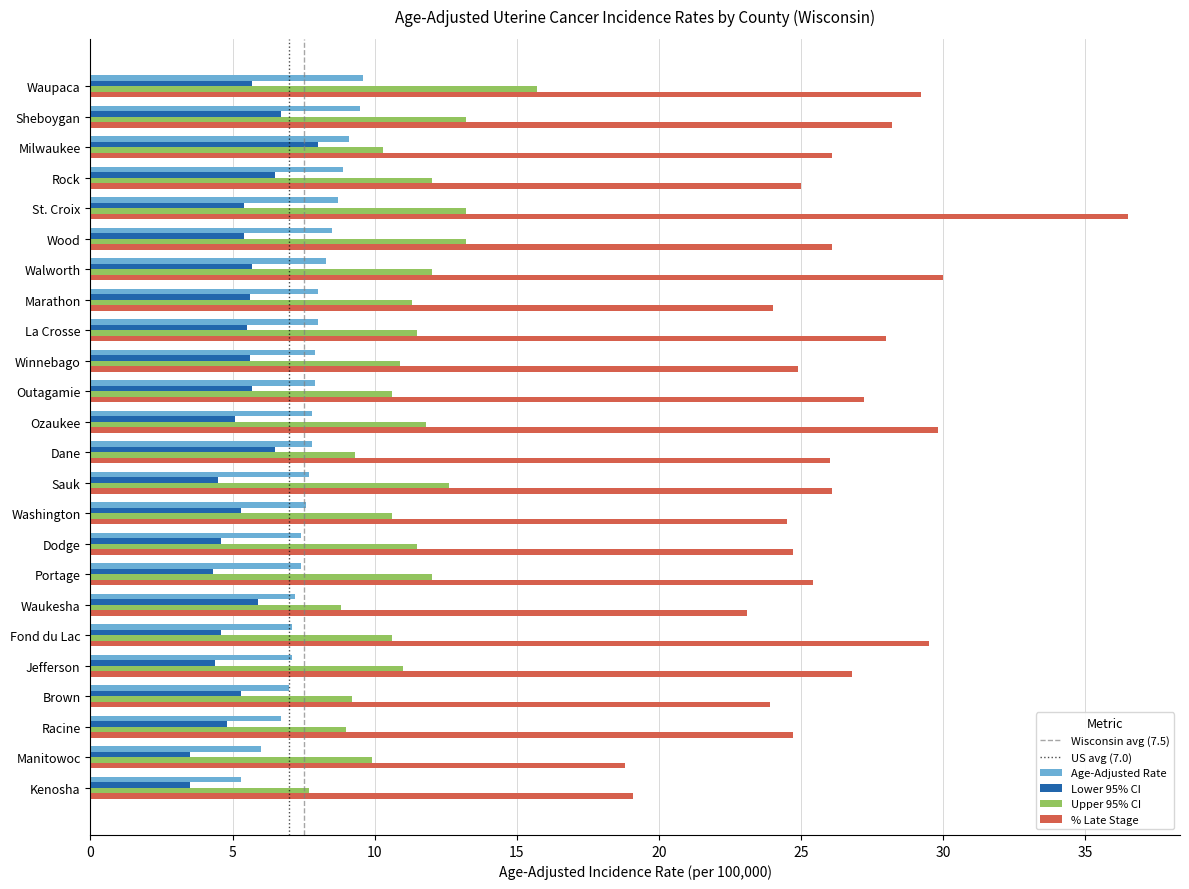

Read the Age-Adjusted Rate value at Racine.

6.7